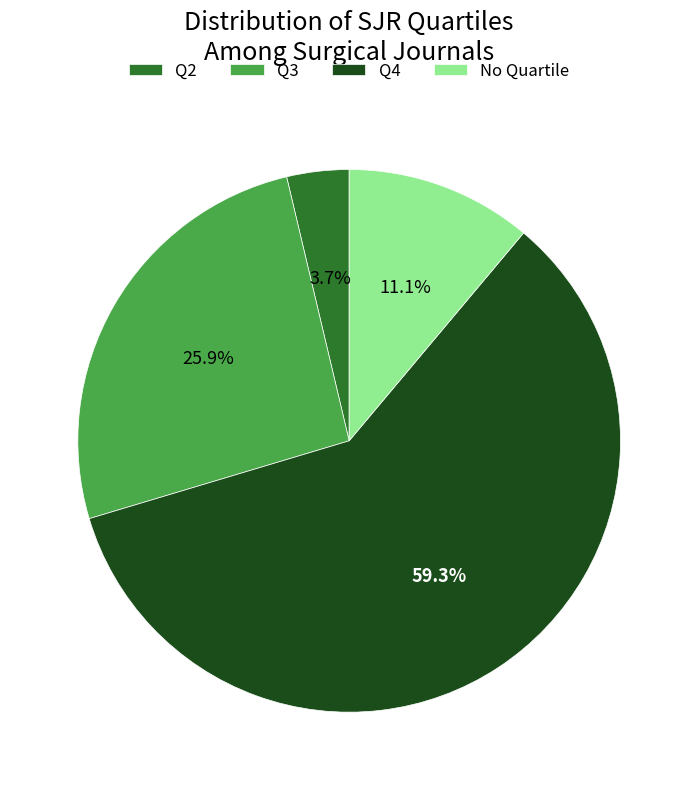

To the nearest percent, what is the average slice percentage?

25%